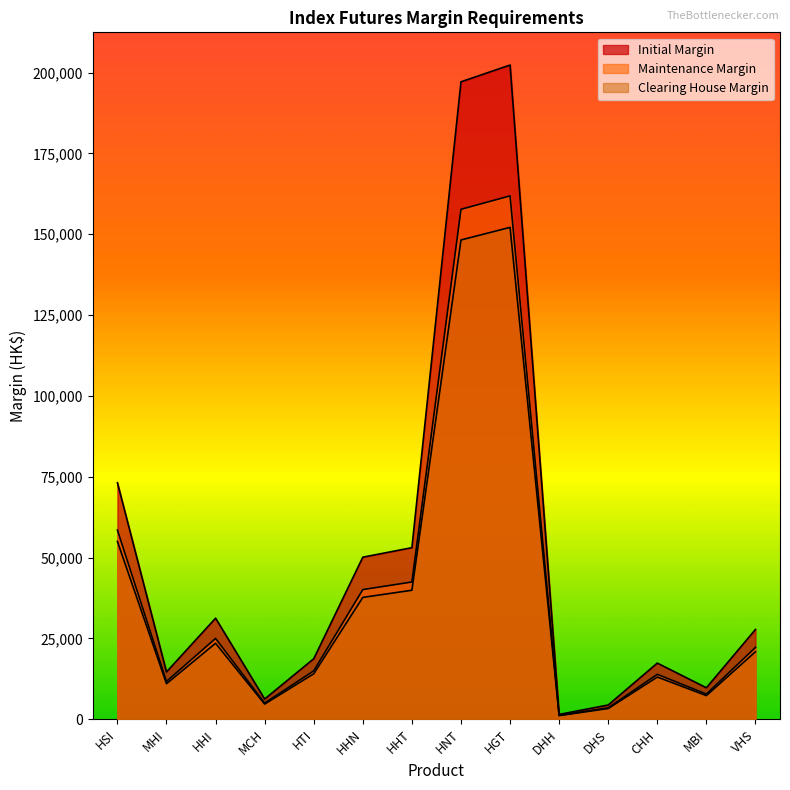

True or false: Clearing House Margin and Maintenance Margin intersect in this chart.

False